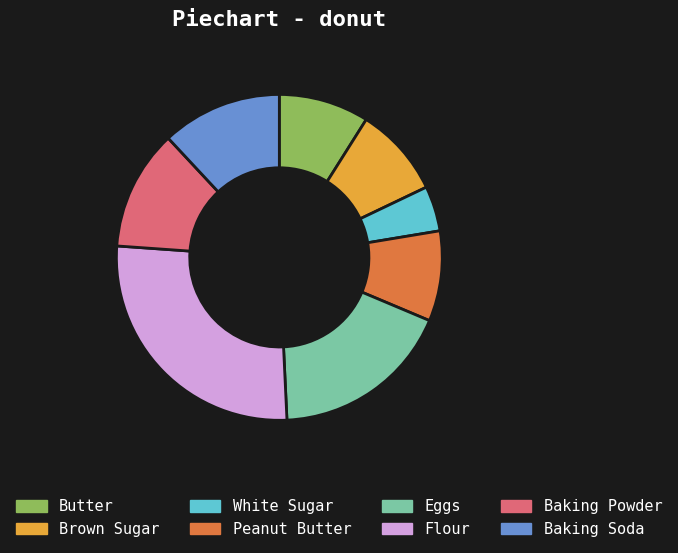

Do Peanut Butter and Flour together represent more than half of the pie?

No